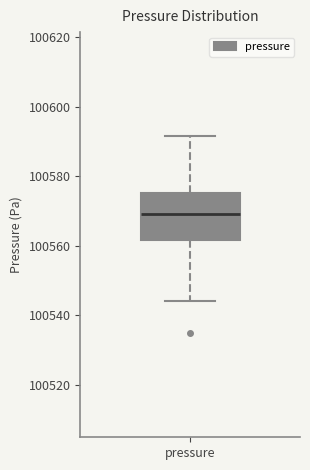

Read this box plot against the y-axis: the position of the median line, the range covered by the box, and the ends of both whiskers. The values are not printed on the chart, so give them approximately, as read against the axis.

median 100570, box 100562 to 100576, whiskers 100544 to 100592